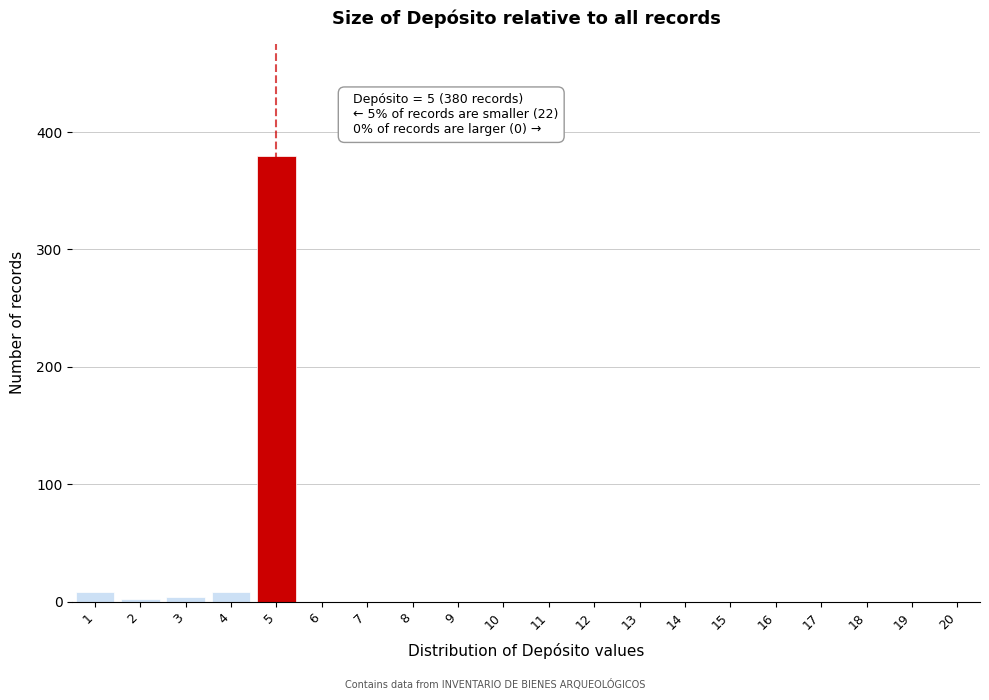

Reading left to right, transcribe all the data shown in this chart.

1=8	2=2	3=4	4=8	5=380	6=0	7=0	8=0	9=0	10=0	11=0	12=0	13=0	14=0	15=0	16=0	17=0	18=0	19=0	20=0